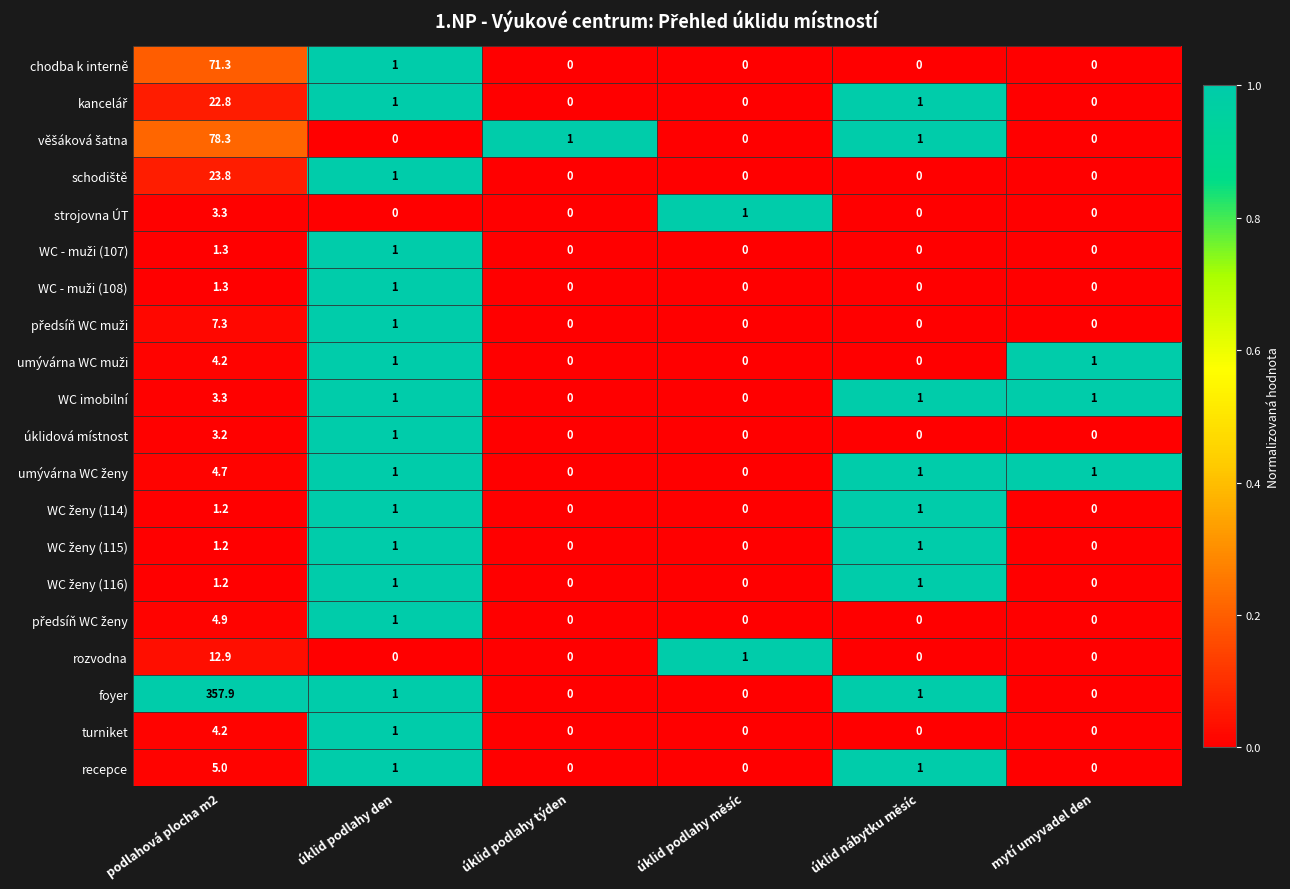

Count the number of categories in the chart.

6